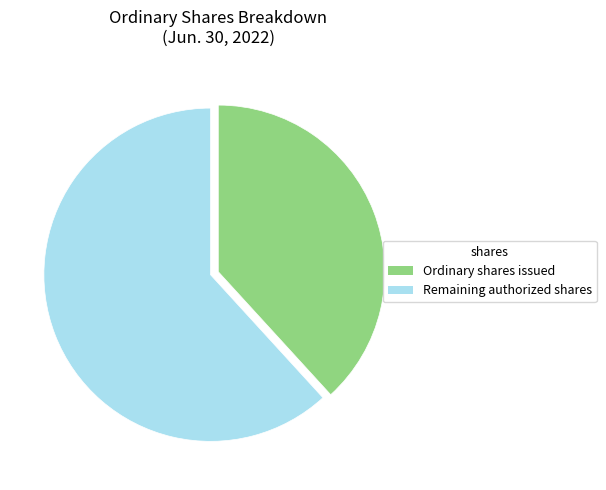

Count the number of slices in the pie.

2